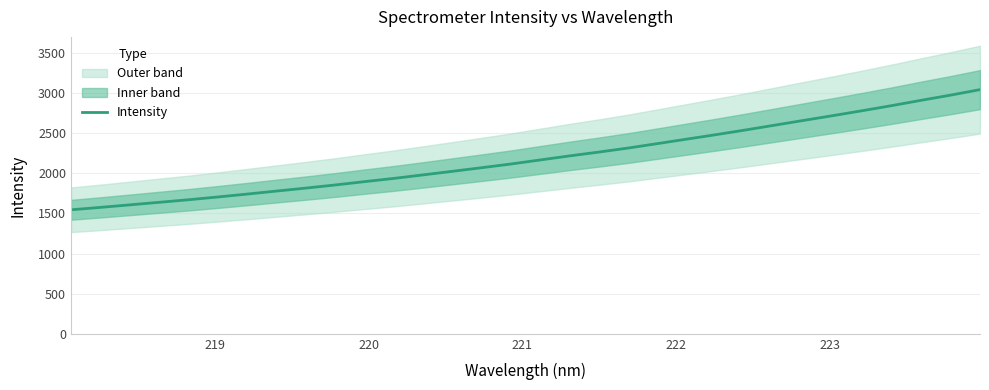

How many data points are above 2166?

16